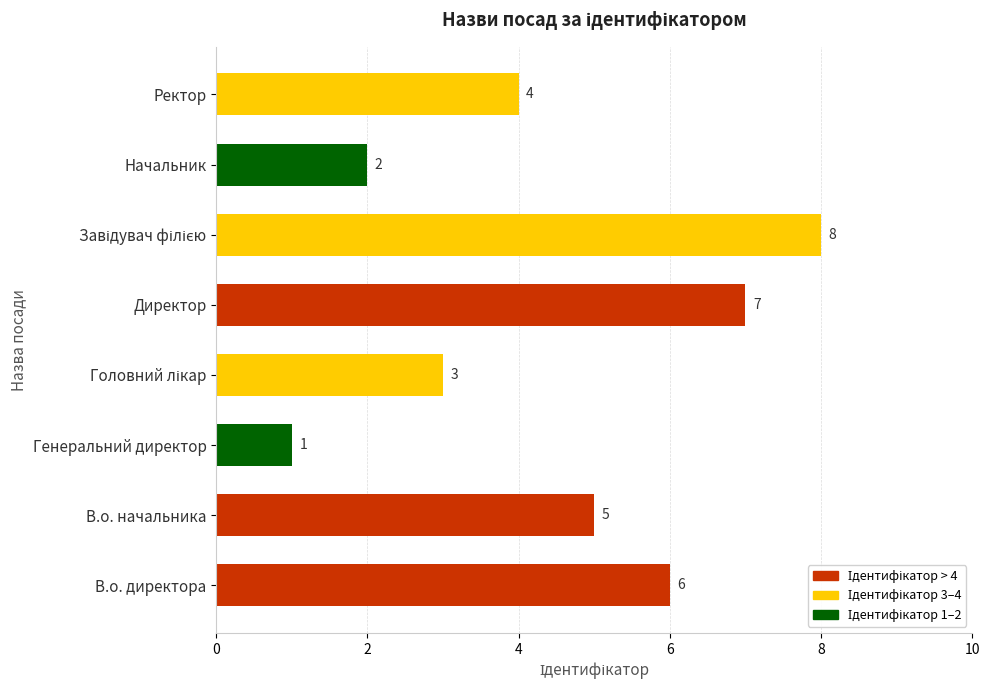

What is the maximum value shown in the chart?

8